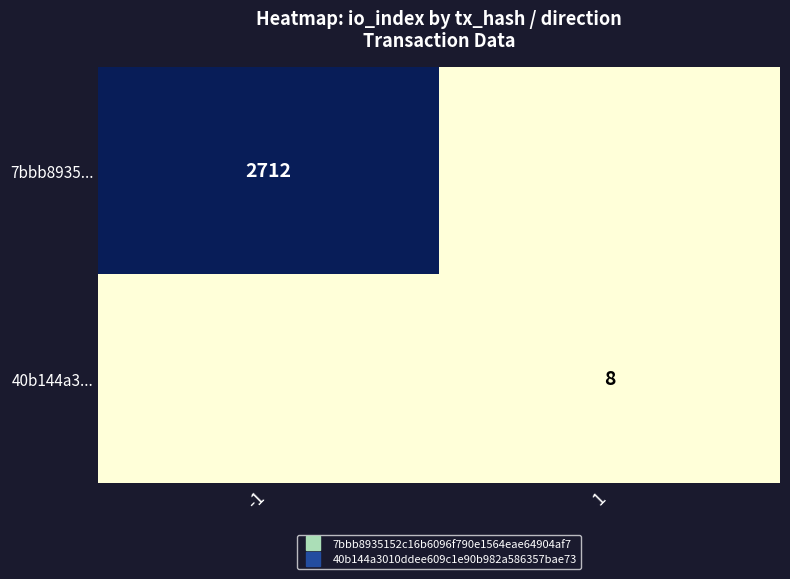

What is the difference between the highest and lowest values at -1?

2712